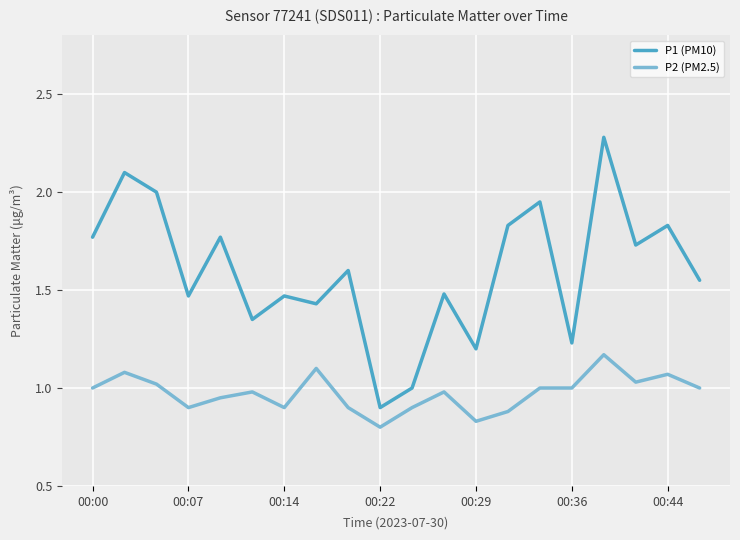

What is the difference between the maximum and minimum values in the P2 (PM2.5) series?

0.4